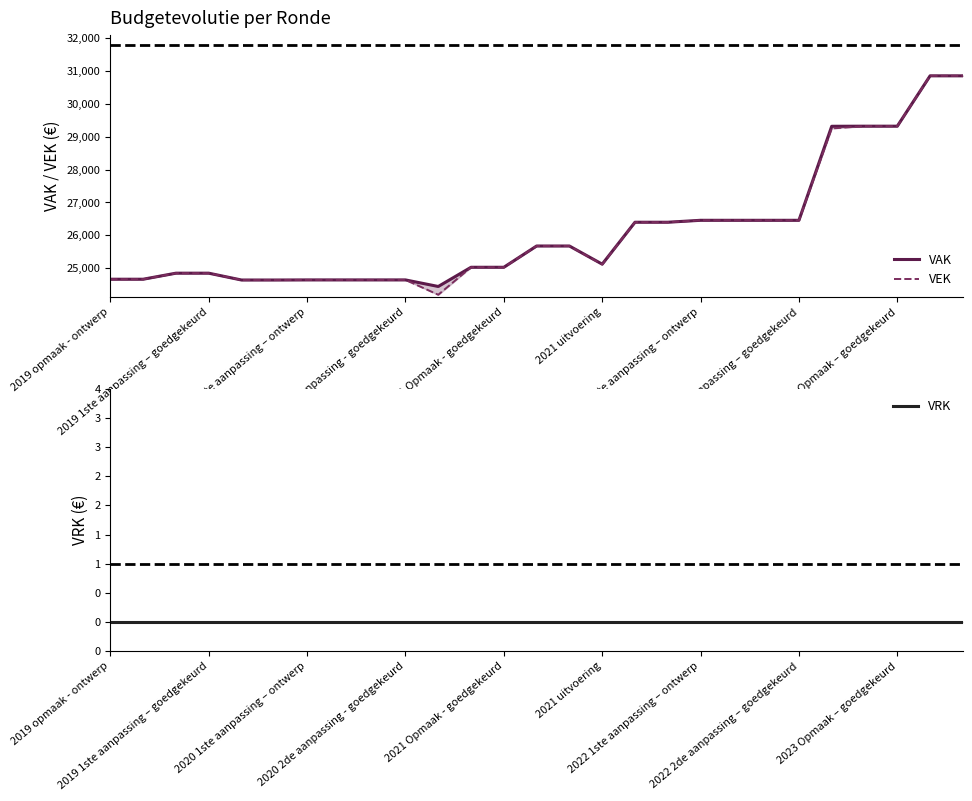

Reading left to right, transcribe all the data shown in this chart.

VAK: 24660	24660	24844	24844	24636	24636	24639	24639	24639	24639	24439	25024	25024	25672	25672	25119	26396	26396	26455	26455	26455	26455	29319	29322	29322	30856	30856
VEK: 24660	24660	24844	24844	24636	24636	24639	24639	24639	24639	24187	25024	25024	25672	25672	25111	26396	26396	26455	26455	26455	26455	29253	29322	29322	30856	30856
VRK: 0	0	0	0	0	0	0	0	0	0	0	0	0	0	0	0	0	0	0	0	0	0	0	0	0	0	0